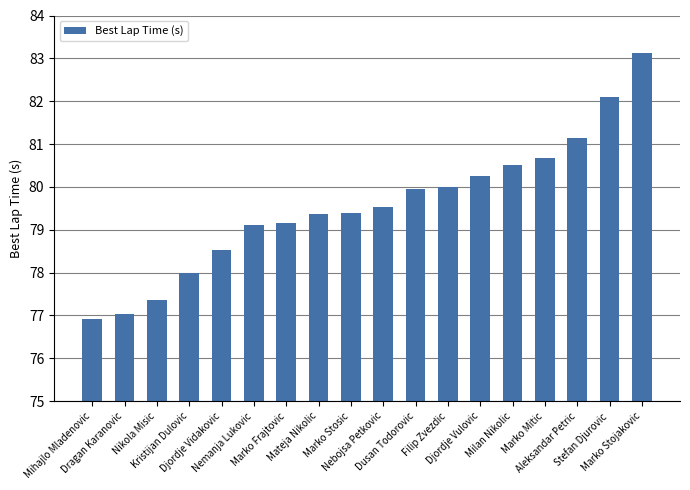

What is the sum of the values at Nebojsa Petkovic and Mihajlo Mladenovic?

156.4